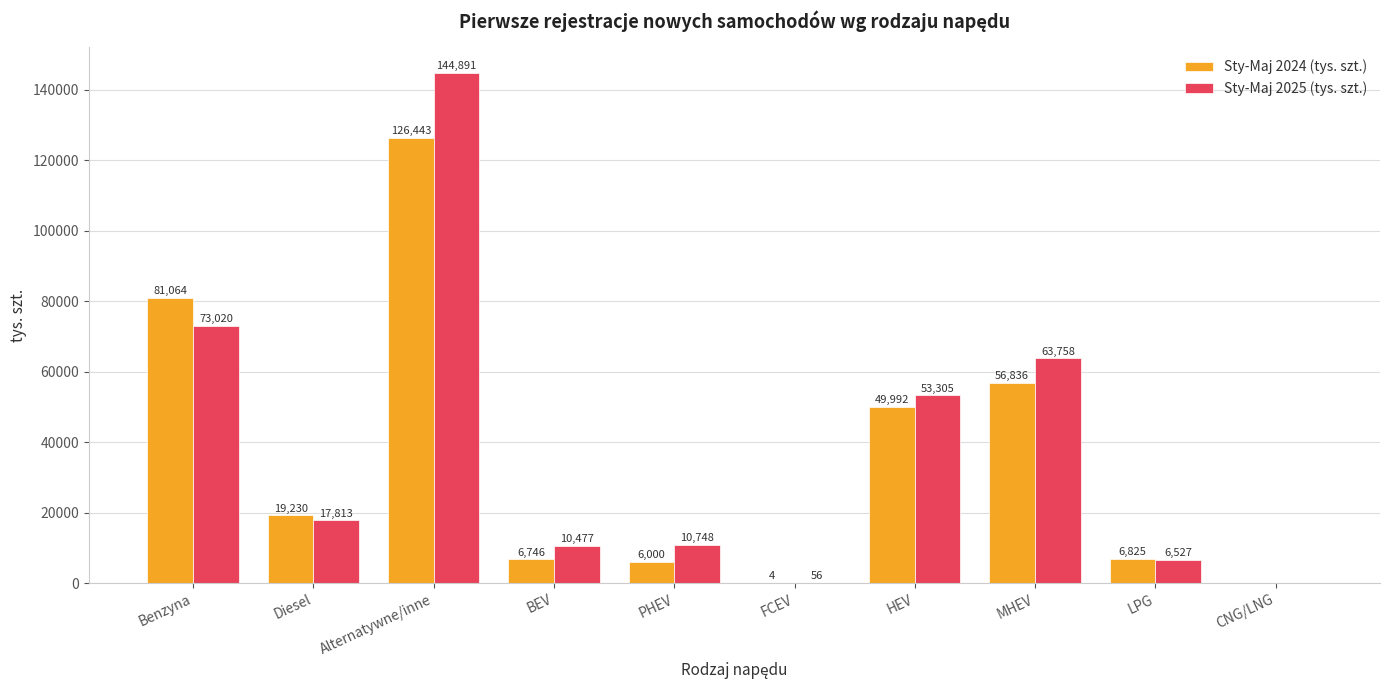

At which label does Sty-Maj 2024 (tys. szt.) first exceed 19230?

Benzyna